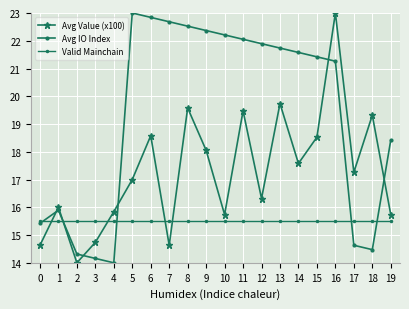

What is the difference between the maximum and minimum values in the Avg IO Index series?

9.0